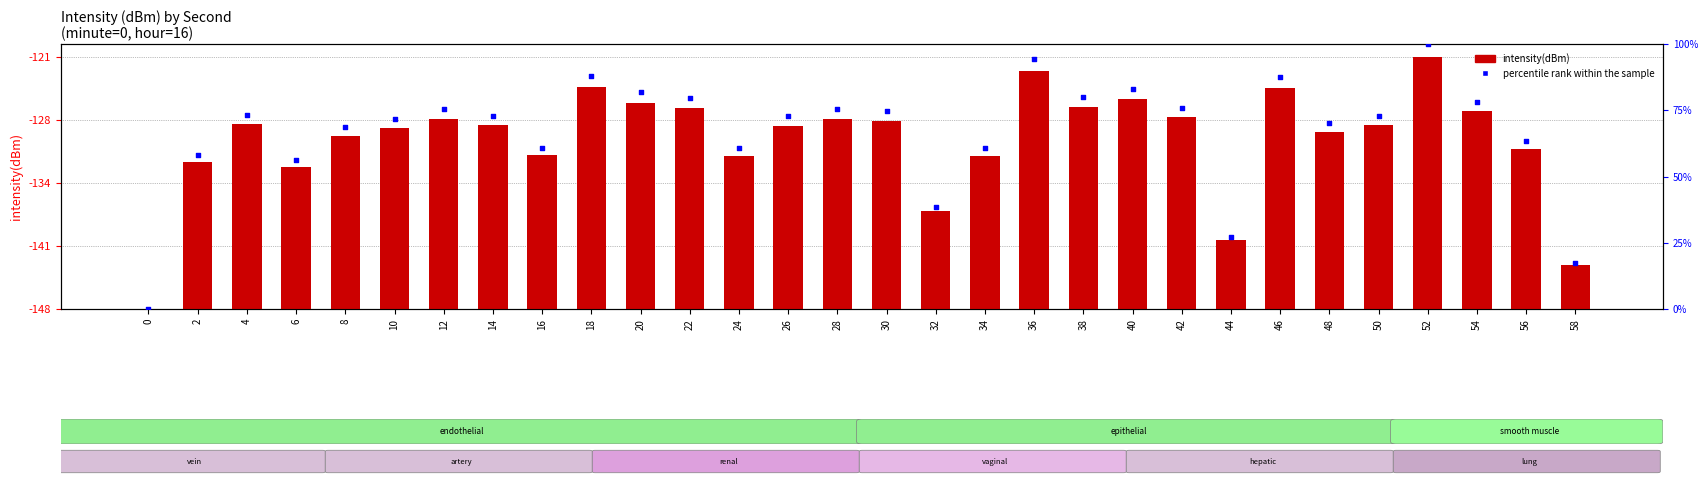

Which series reaches the maximum Y coordinate?

percentile rank within the sample